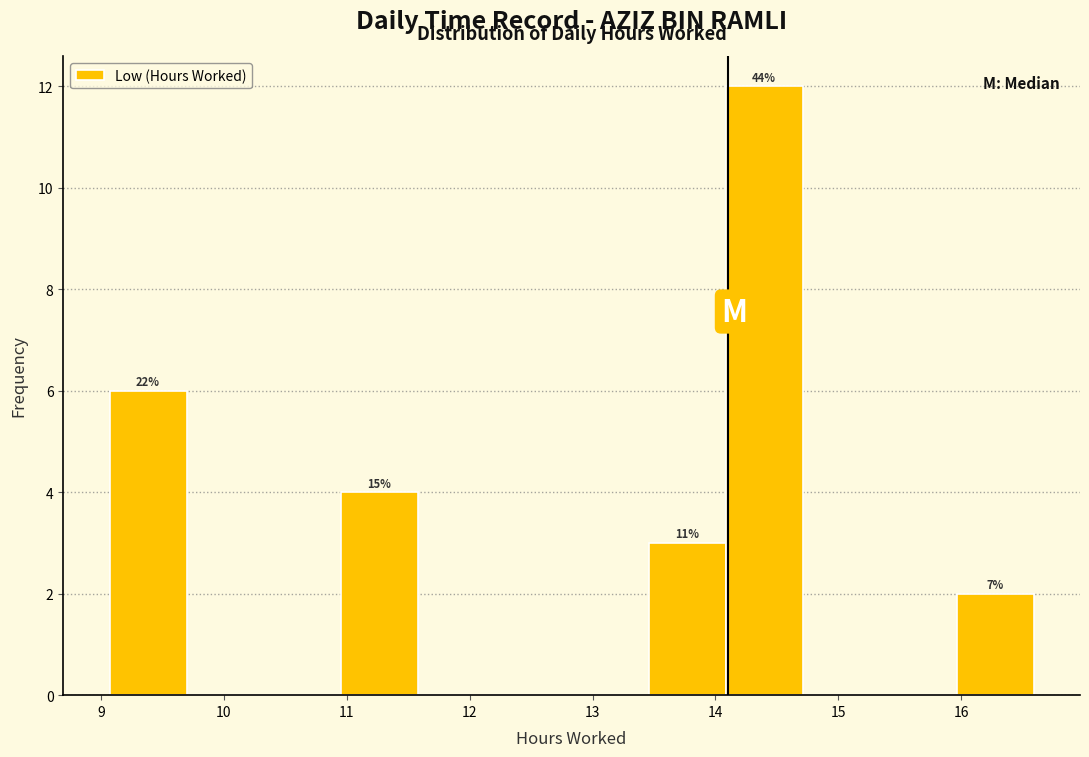

Which range on the x-axis has the tallest bar?

14.1 to 14.7